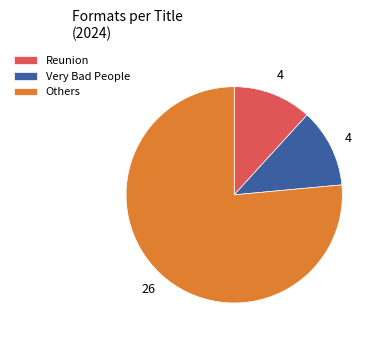

Combined, do Very Bad People and Others account for over 50%?

Yes